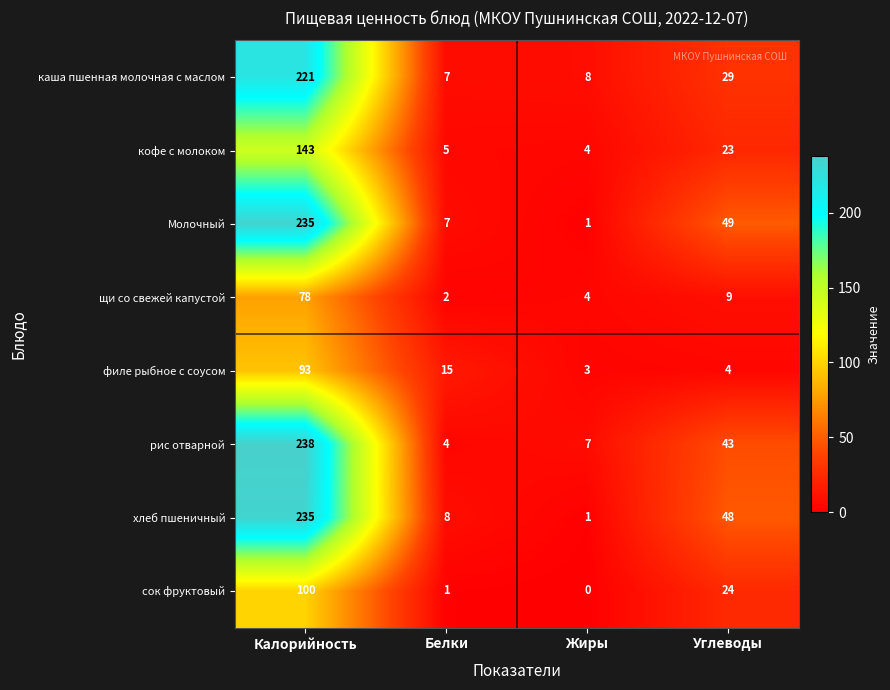

What is the total value across all series at Белки?

49